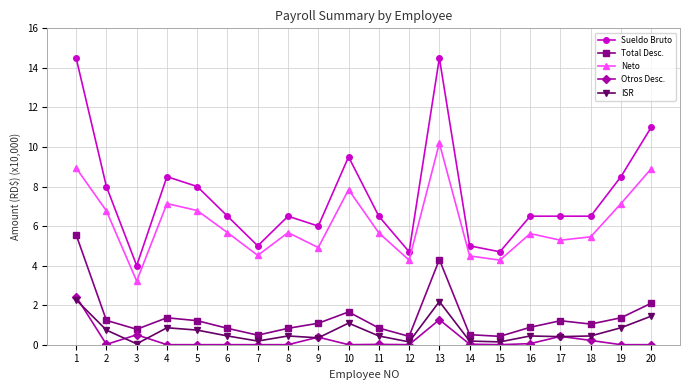

What is the value of the Total Desc. point at the 3rd from the left?

0.8